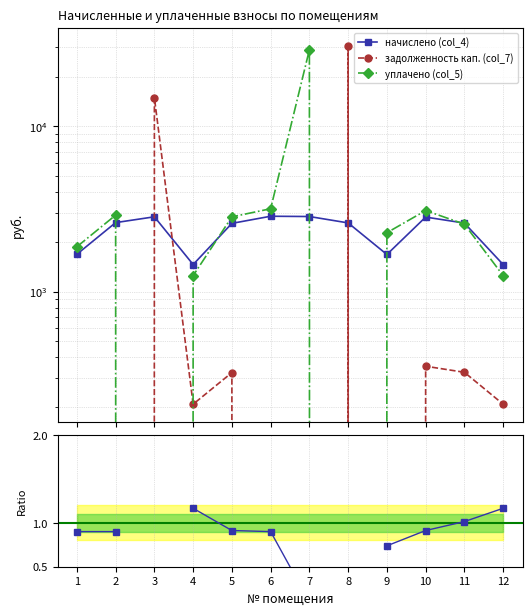

Which series changed the most between 2 and 6?

уплачено (col_5)